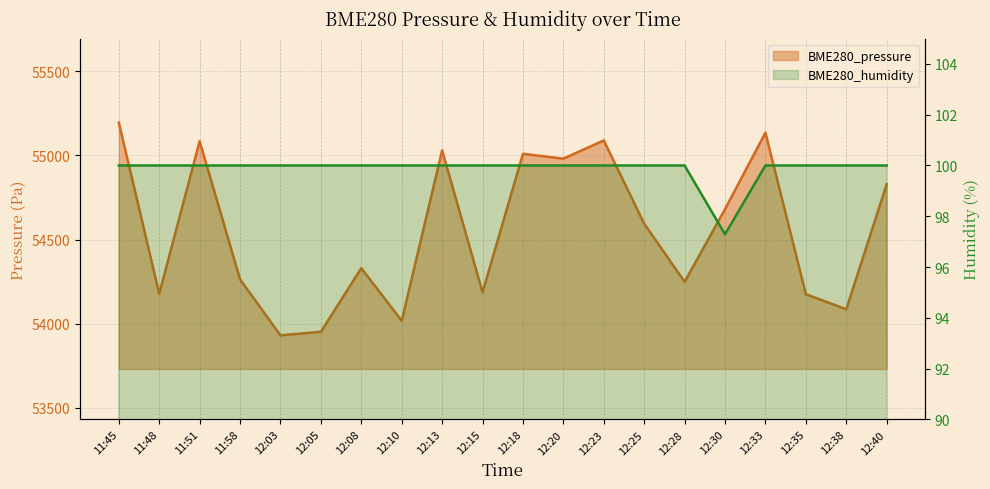

List the series in order of their peak value, highest first.

BME280_pressure, BME280_humidity